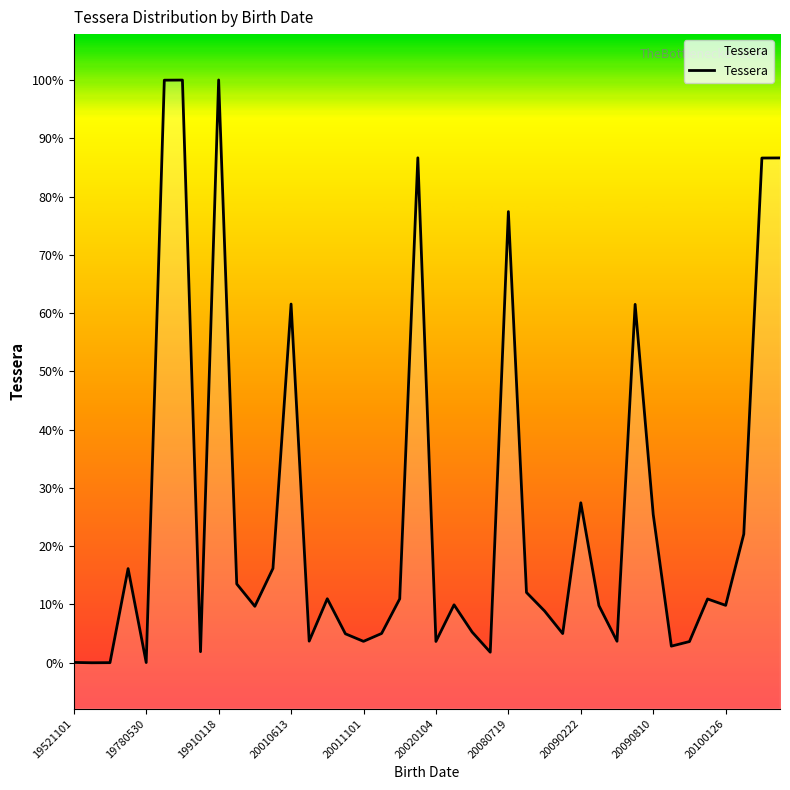

Does the chart have visible grid lines?

No